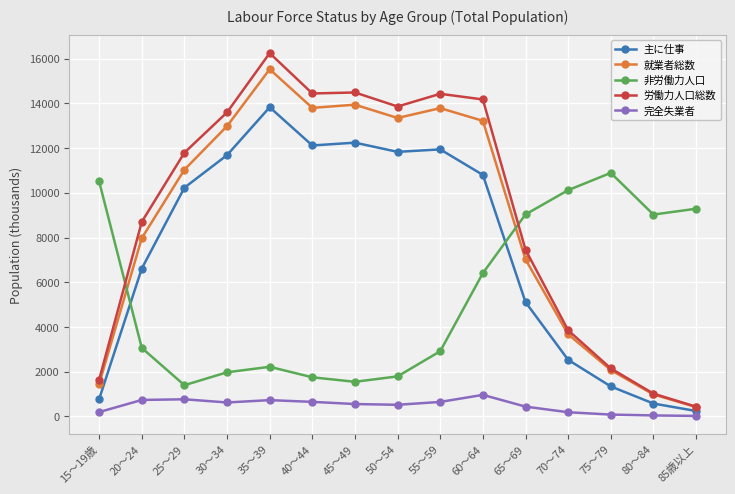

The value of 完全失業者 at 75～79 is 75. True or false?

True